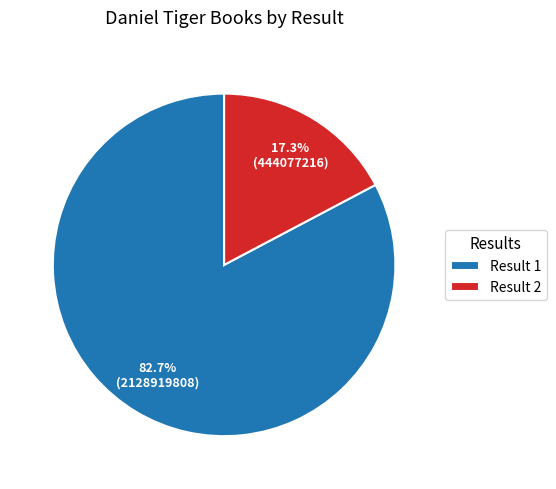

What portion of the pie excludes Result 1?

17.3%